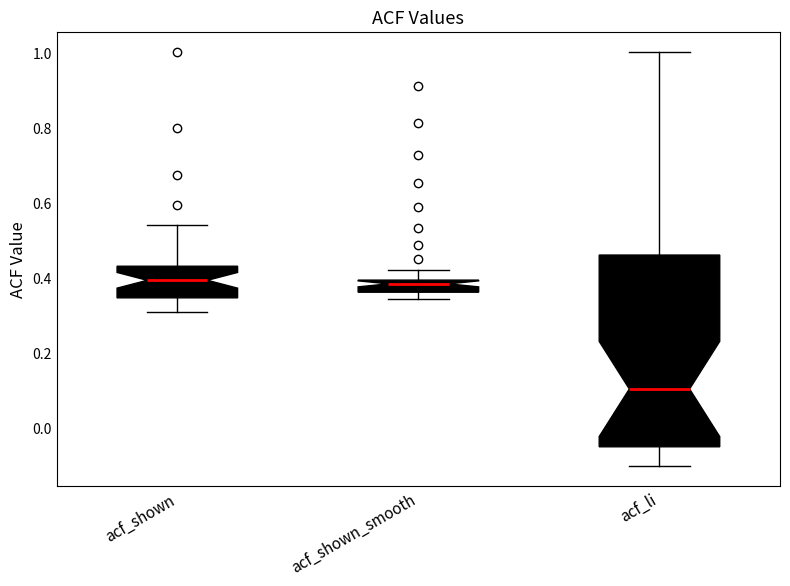

Reading left to right, transcribe this box plot: for each box, give where its median line is, the range the box spans, and where its two whiskers end, as read against the y-axis. The values are not printed on the chart, so give them approximately, as read against the axis.

acf_shown: median 0.40, box 0.34 to 0.44, whiskers 0.30 to 0.54
acf_shown_smooth: median 0.38, box 0.36 to 0.40, whiskers 0.34 to 0.42
acf_li: median 0.10, box -0.06 to 0.46, whiskers -0.10 to 1.00